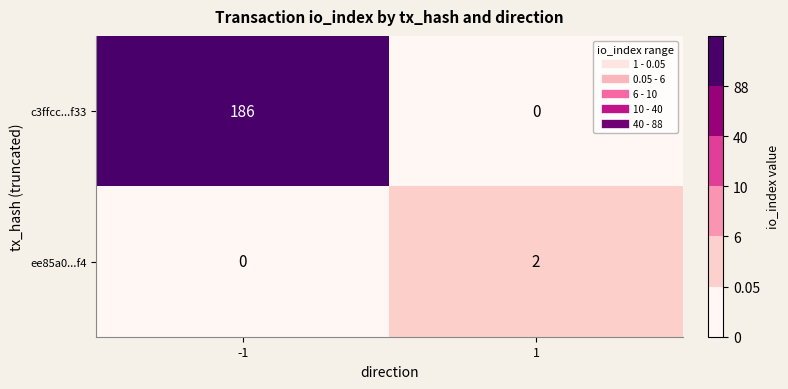

Reading left to right, extract all data points from this chart.

c3ffcc...f33: 186	0
ee85a0...f4: 0	2